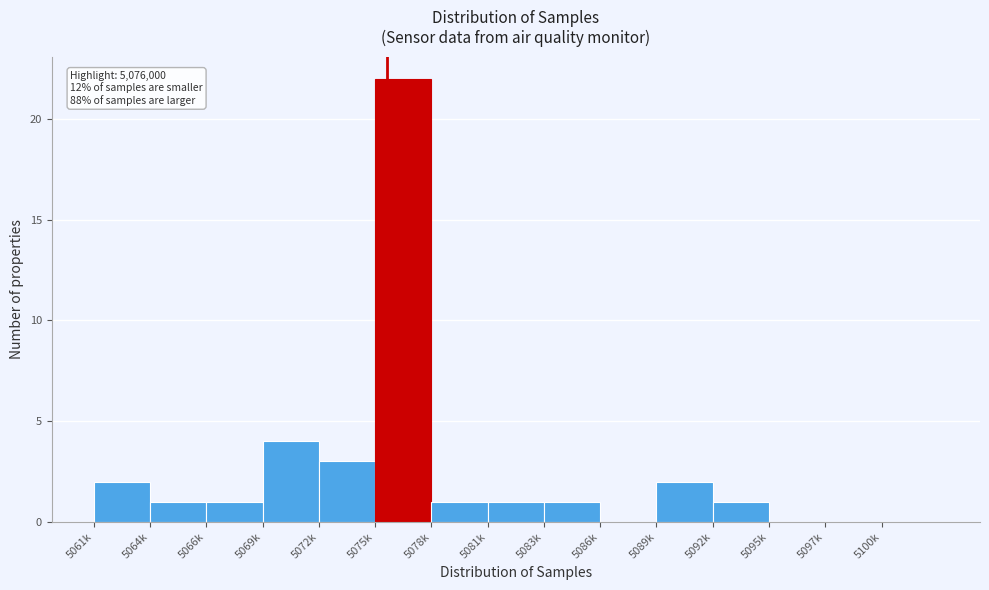

Reading left to right, what are all the values shown in this chart?

5061k=2	5064k=1	5066k=1	5069k=4	5072k=3	5075k=22	5078k=1	5081k=1	5083k=1	5086k=0	5089k=2	5092k=1	5095k=0	5097k=0	5100k=0